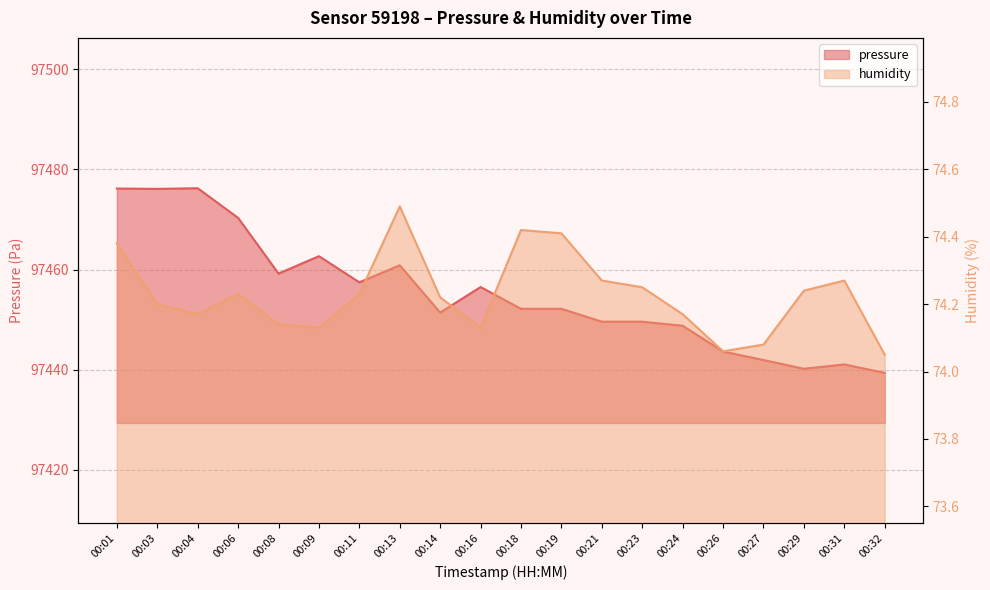

Rank the series by their maximum value, from lowest to highest.

humidity, pressure